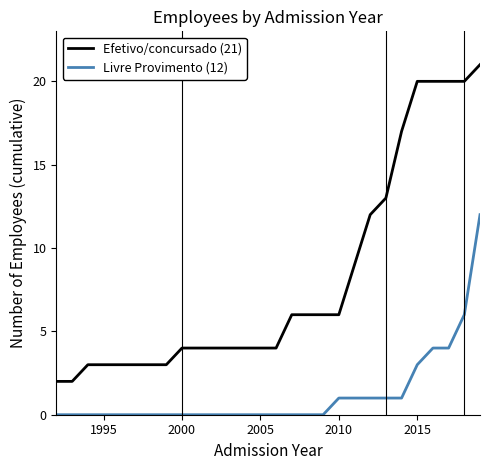

What is the lowest value of the Efetivo/concursado (21) series?

2